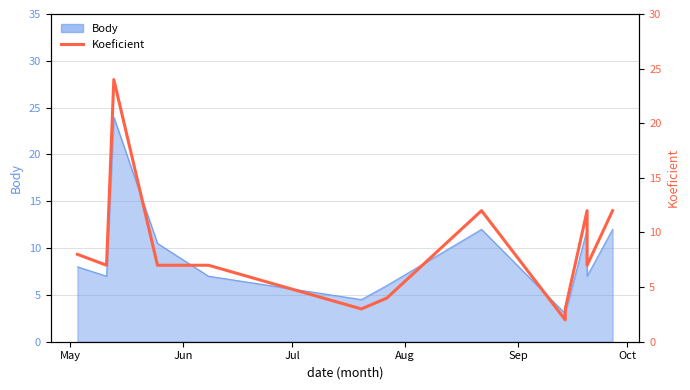

What is the average value?

8